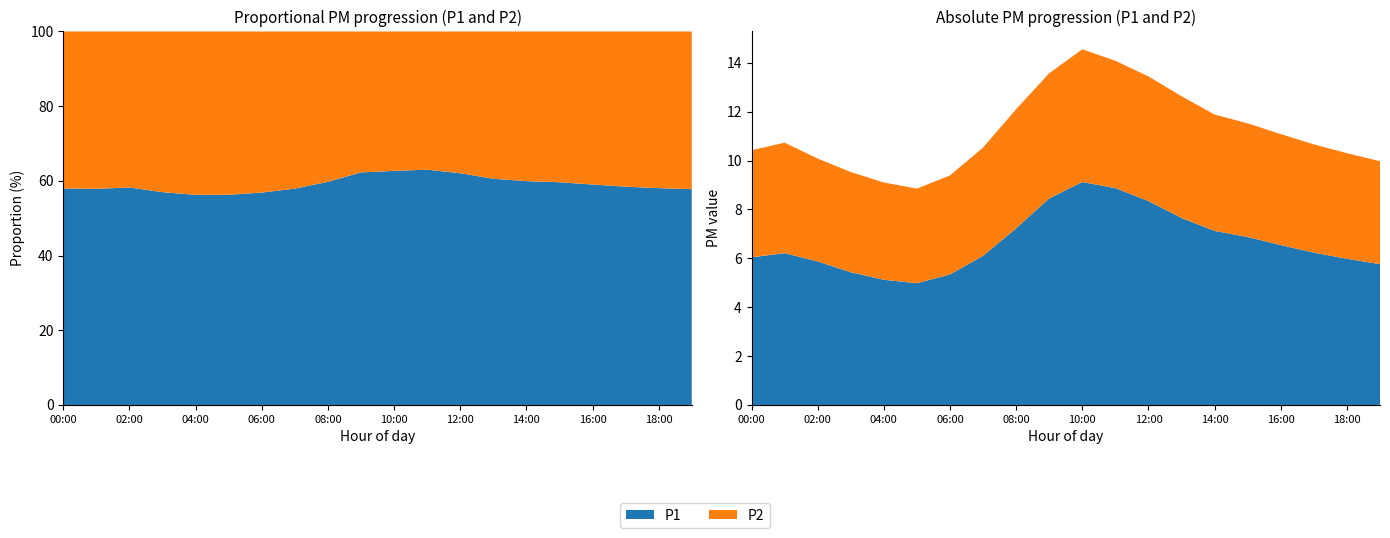

Reading left to right, extract all data points from this chart.

P1: 6.0	6.2	5.9	5.4	5.1	5.0	5.3	6.1	7.2	8.4	9.1	8.9	8.3	7.7	7.1	6.9	6.5	6.2	6.0	5.8
P2: 4.4	4.5	4.2	4.1	4.0	3.9	4.0	4.4	4.9	5.1	5.4	5.2	5.1	5.0	4.8	4.7	4.5	4.4	4.3	4.2